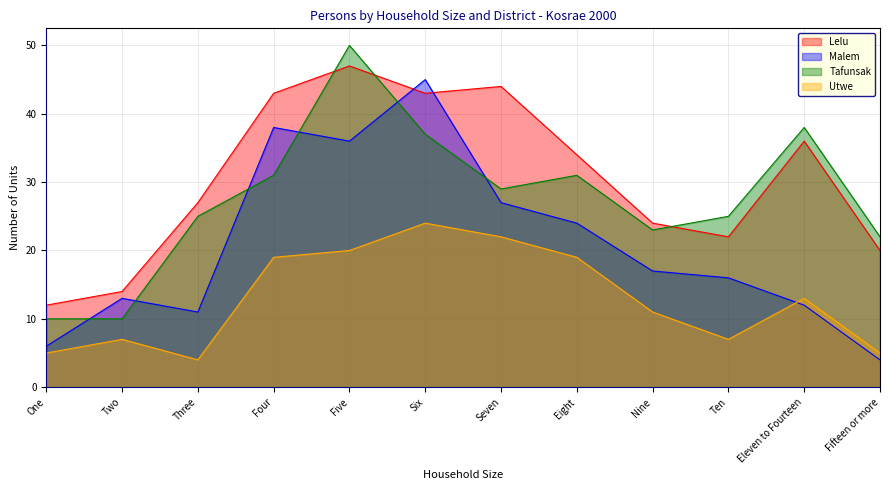

What is the sum of all Tafunsak values?

331